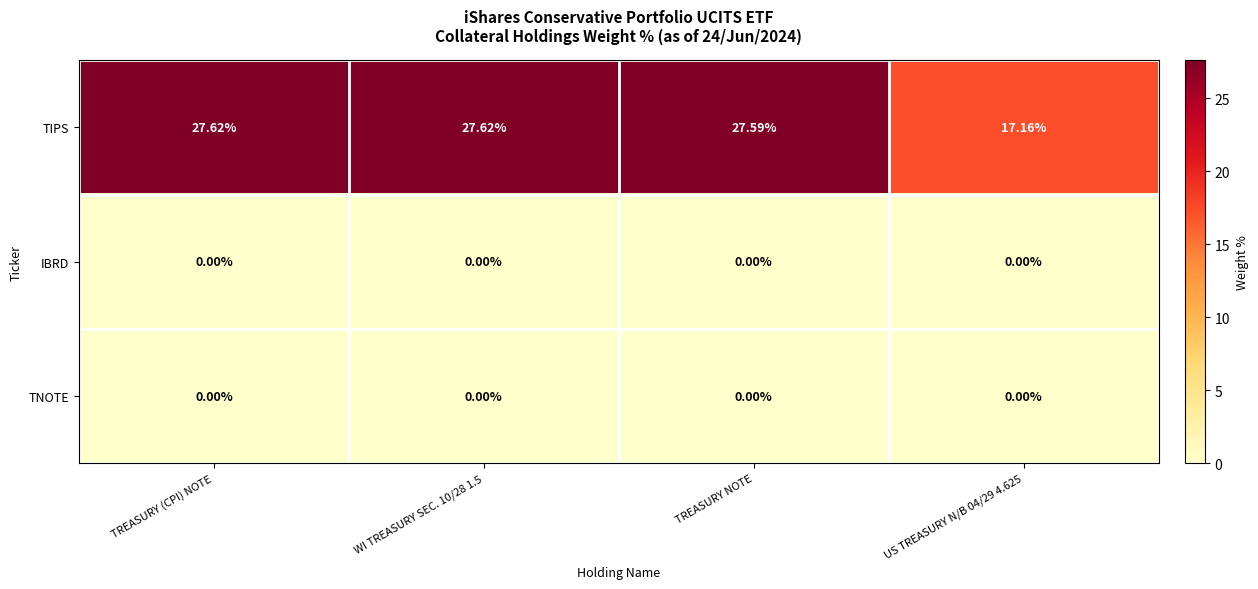

Between TREASURY (CPI) NOTE and TREASURY NOTE, which series saw the biggest shift?

TIPS